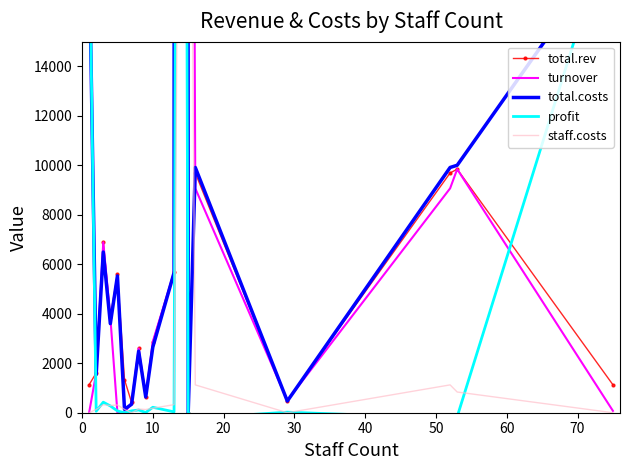

Is the value of total.costs at 15 greater than the value of profit at 30?

Yes